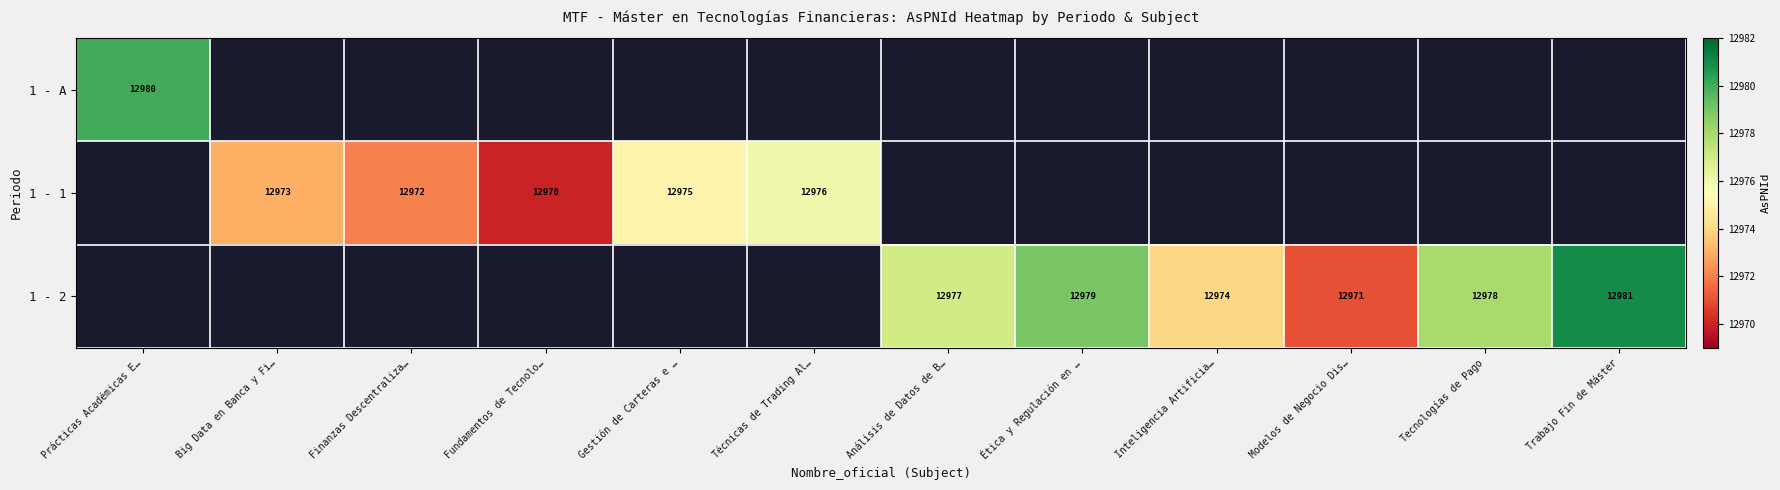

Is the value of 1 - 2 at Análisis de Datos de B… greater than the value of 1 - 1 at Técnicas de Trading Al…?

Yes